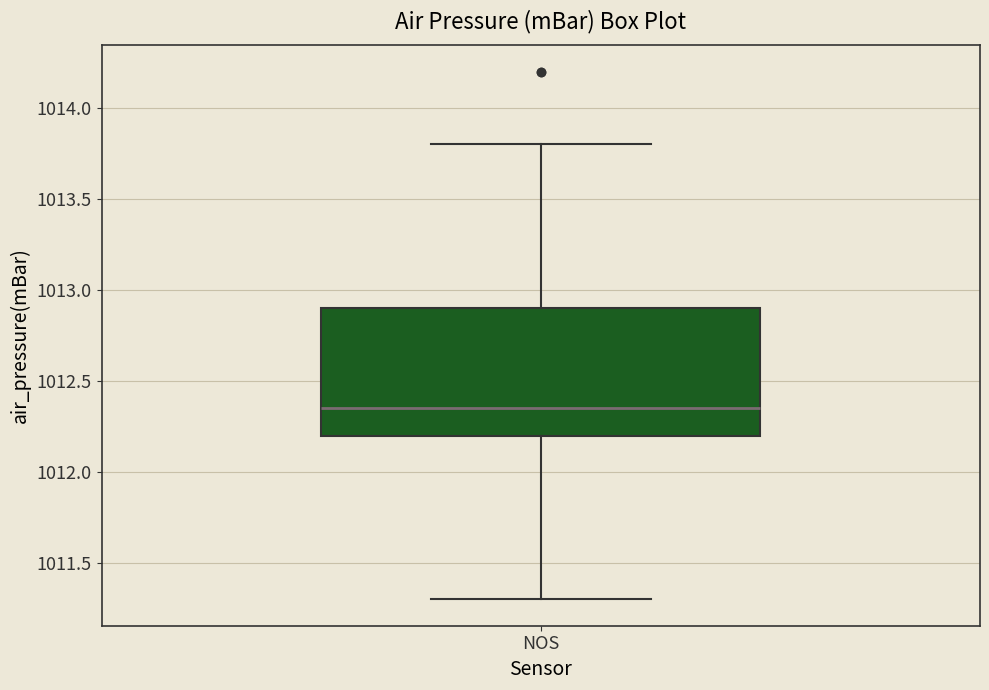

Read this box plot against the y-axis: the position of the median line, the range covered by the box, and the ends of both whiskers. The values are not printed on the chart, so give them approximately, as read against the axis.

median 1012.35, box 1012.20 to 1012.90, whiskers 1011.30 to 1013.80